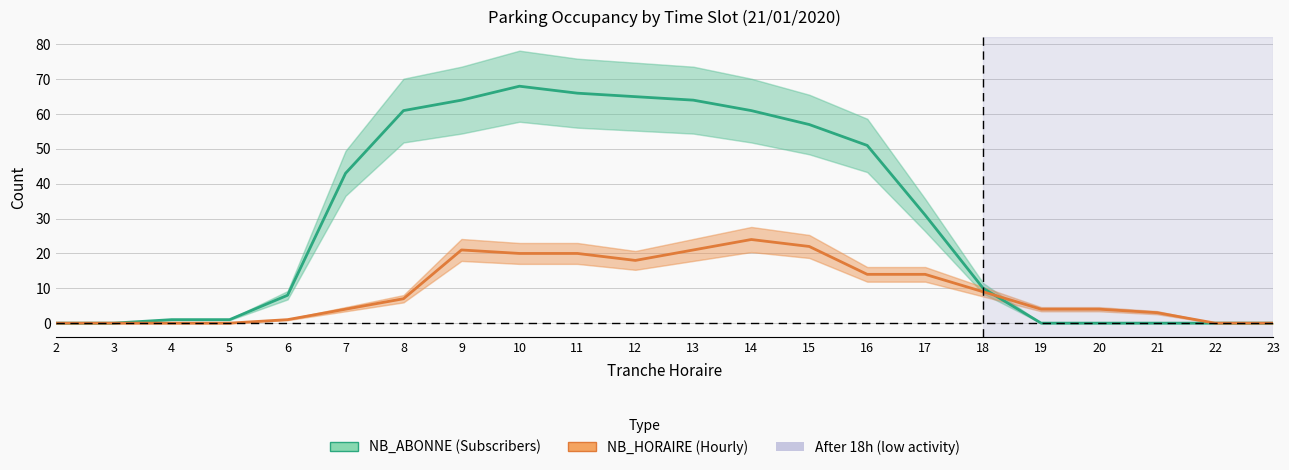

Reading left to right, extract all data points from this chart.

NB_ABONNE: 0	0	1	1	8	43	61	64	68	66	65	64	61	57	51	31	10	0	0	0	0	0
NB_HORAIRE: 0	0	0	0	1	4	7	21	20	20	18	21	24	22	14	14	9	4	4	3	0	0